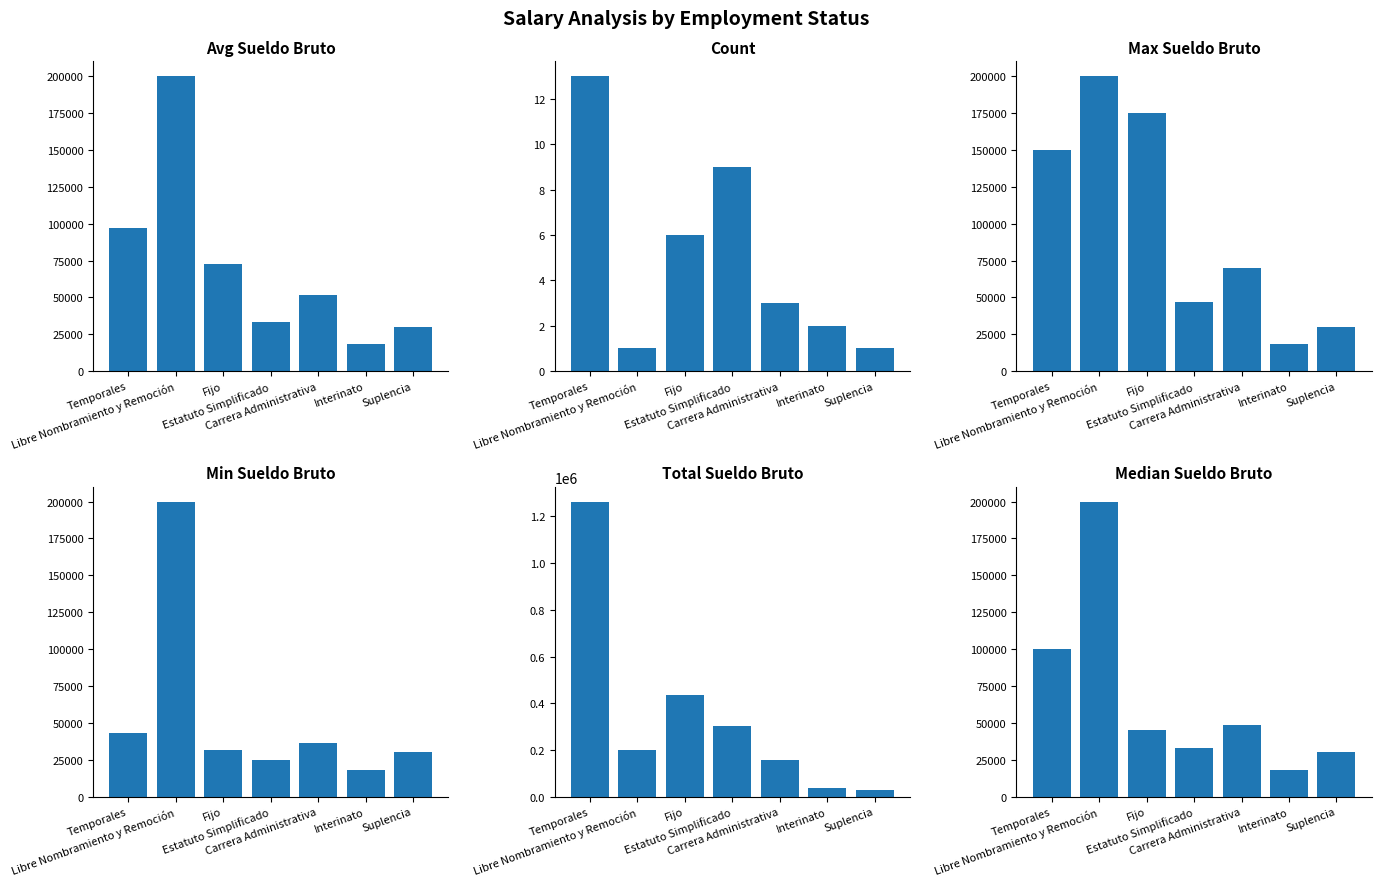

At which category is the sum across all series the highest?

Temporales